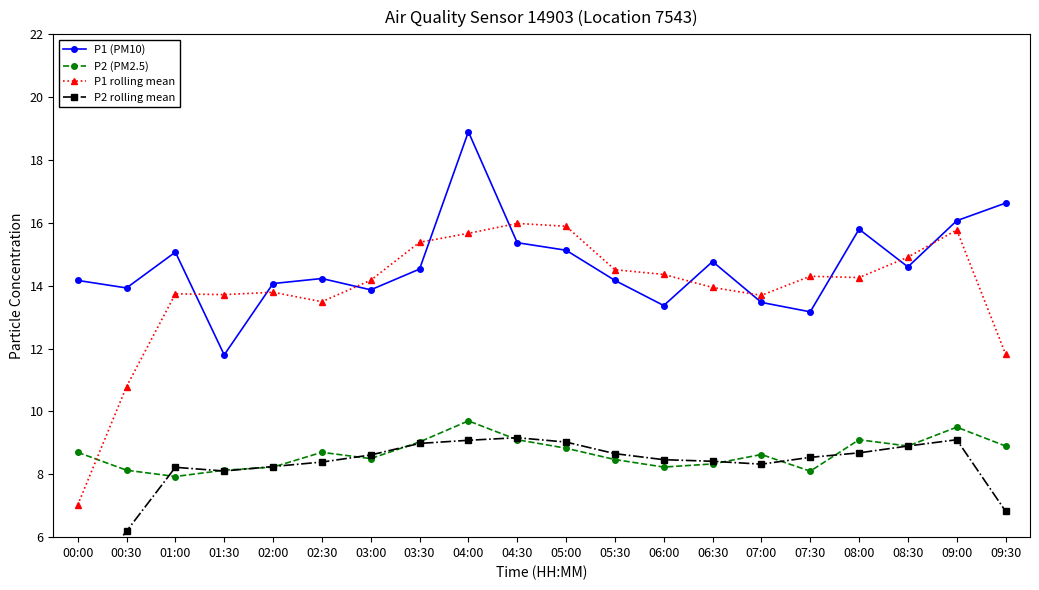

Reading right to left, transcribe all the data shown in this chart.

P1 (PM10): 16.6	16.1	14.6	15.8	13.2	13.5	14.8	13.4	14.2	15.1	15.4	18.9	14.5	13.9	14.2	14.1	11.8	15.1	13.9	14.2
P2 (PM2.5): 8.9	9.5	8.9	9.1	8.1	8.6	8.3	8.2	8.5	8.8	9.1	9.7	9.0	8.5	8.7	8.2	8.1	7.9	8.1	8.7
P1 rolling mean: 11.8	15.8	14.9	14.3	14.3	13.7	13.9	14.4	14.5	15.9	16.0	15.7	15.4	14.2	13.5	13.8	13.7	13.7	10.8	7.0
P2 rolling mean: 6.8	9.1	8.9	8.7	8.5	8.3	8.4	8.5	8.7	9.0	9.2	9.1	9.0	8.6	8.4	8.2	8.1	8.2	6.2	4.2